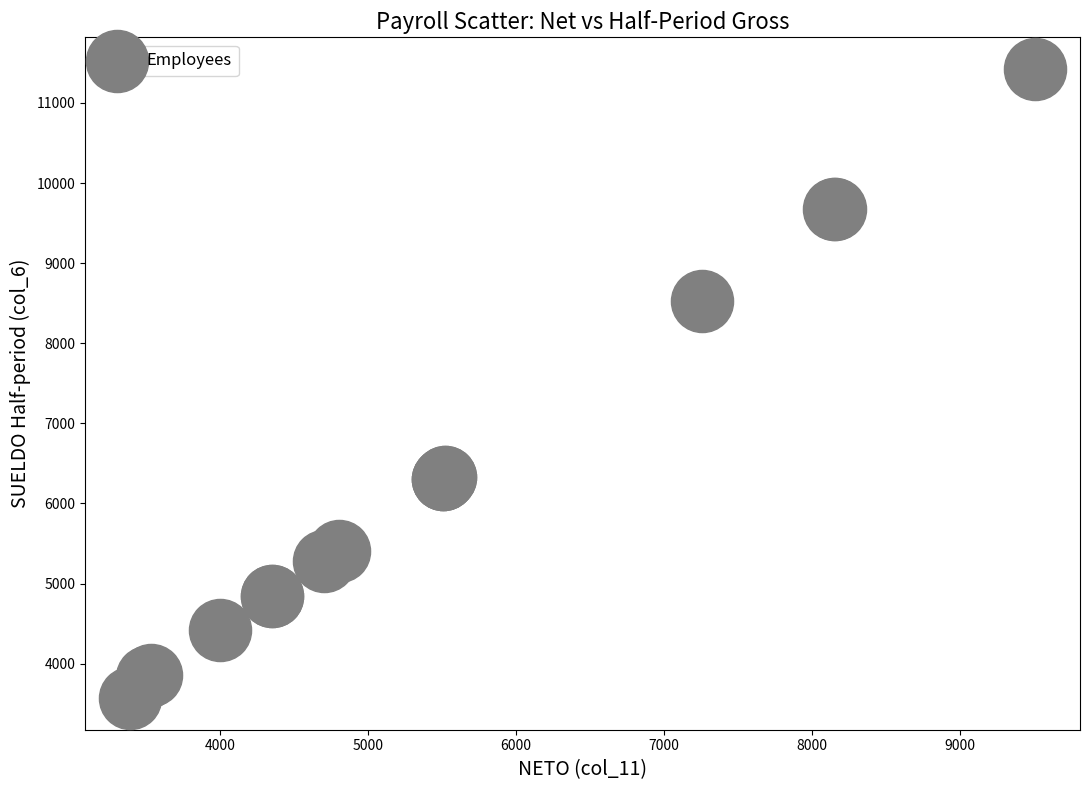

What Y value in the scatter plot is closest to 7497?

8532.6